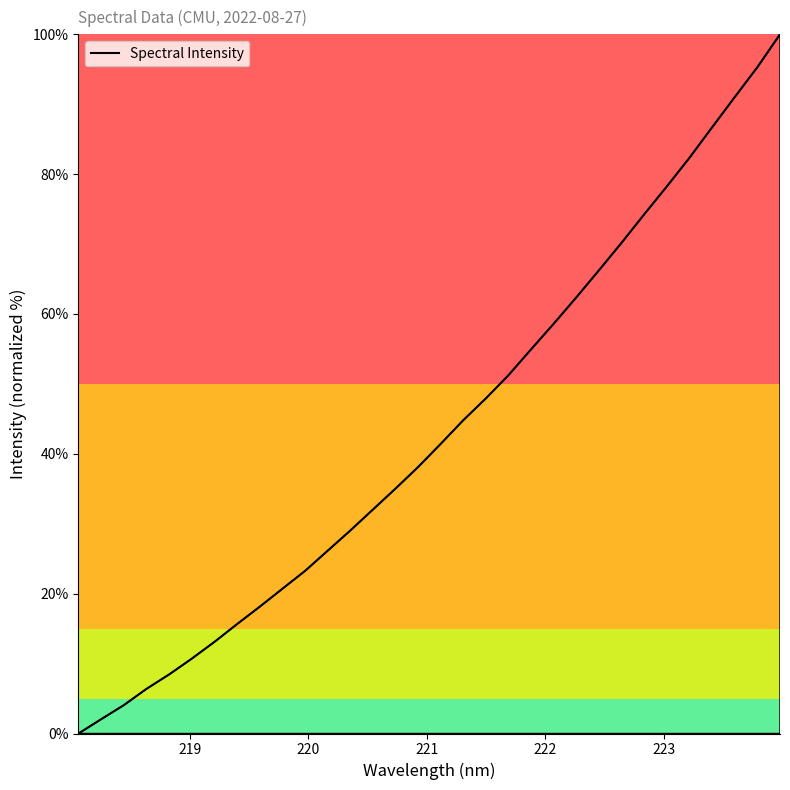

What is the label of the 6th point from the left?

223